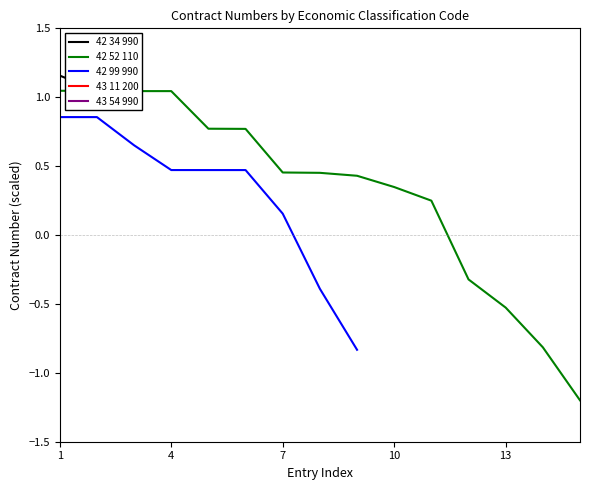

Is the value of 42 52 110 at 10 greater than the value of 42 34 990 at 4?

No